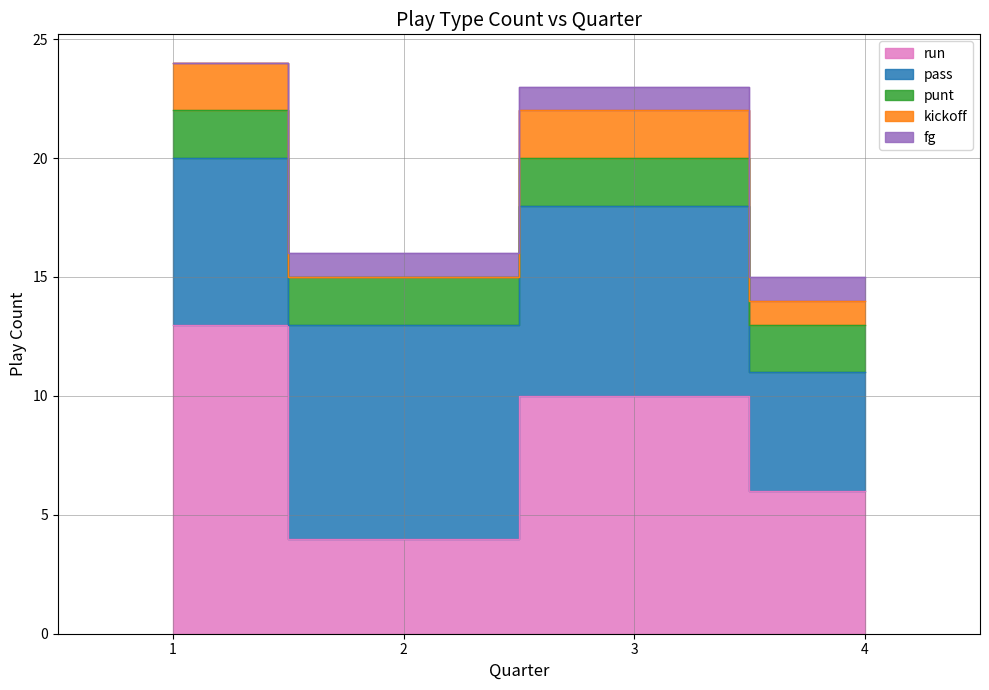

How many lines are shown in the chart?

5